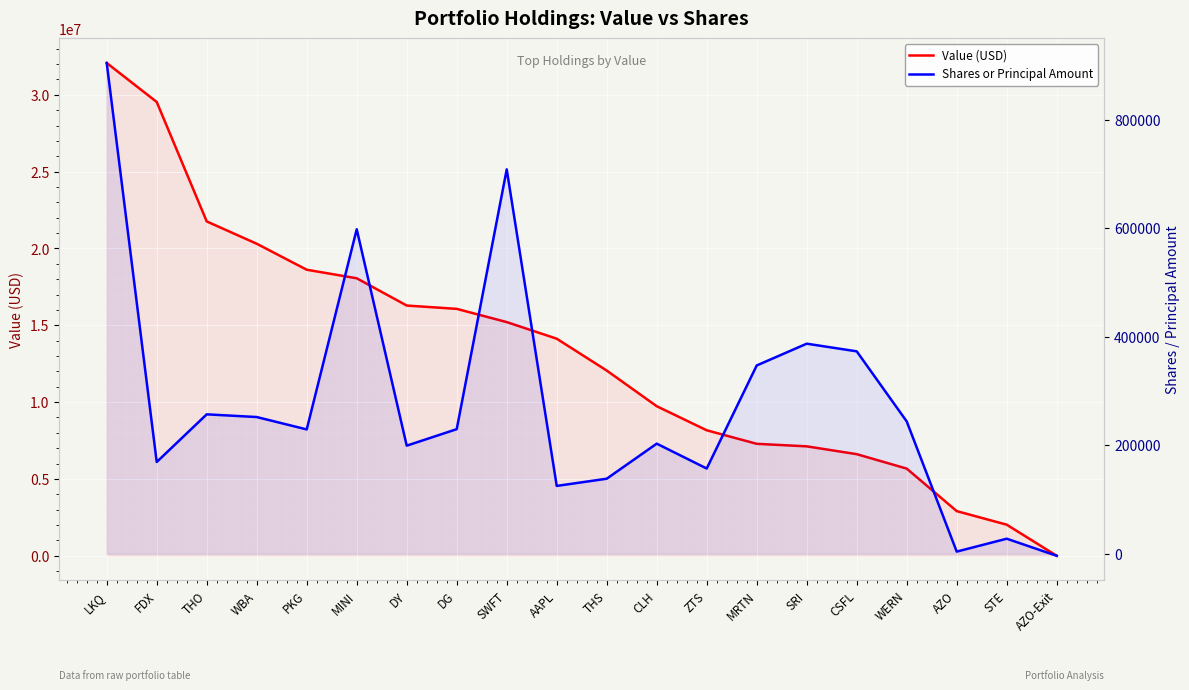

Where does the Shares or Principal Amount series first go above 229569?

LKQ